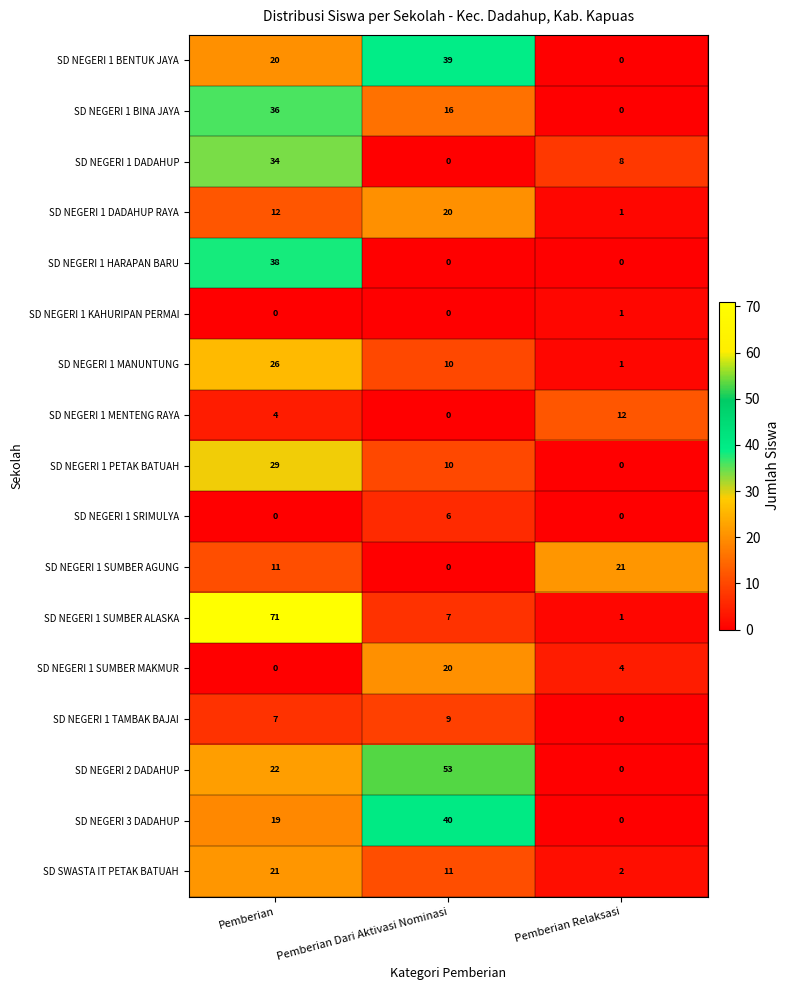

How many SD NEGERI 1 HARAPAN BARU values are between 0 and 38?

3